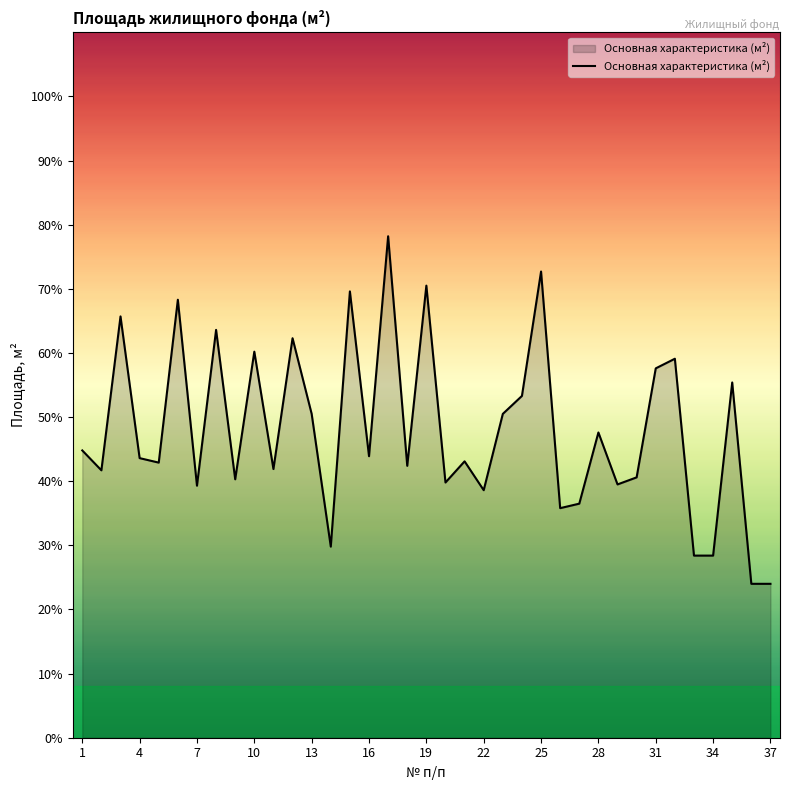

What is the maximum value shown in the chart?

78.2